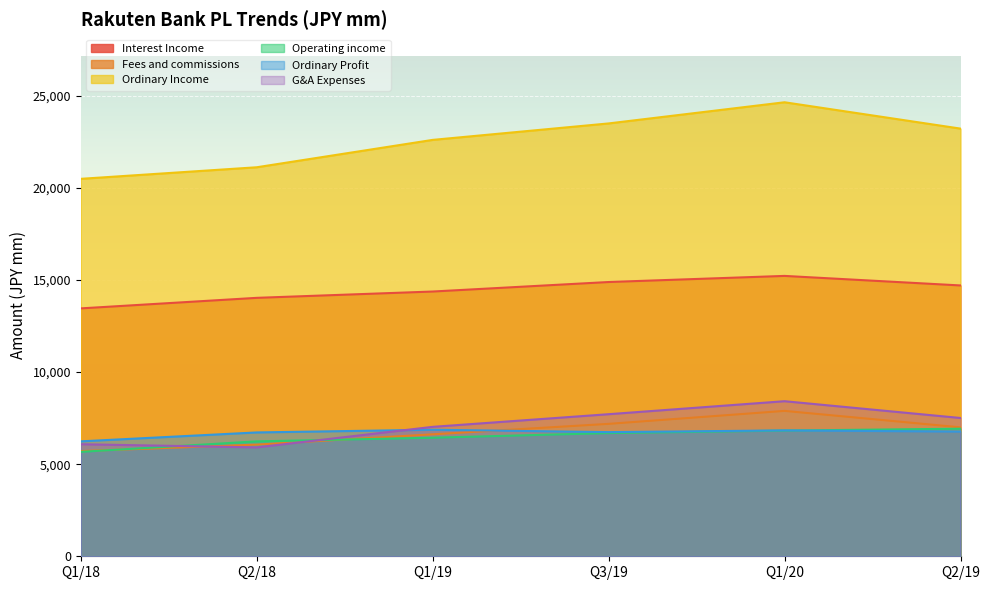

At which label does Ordinary Income reach its minimum?

Q1/18